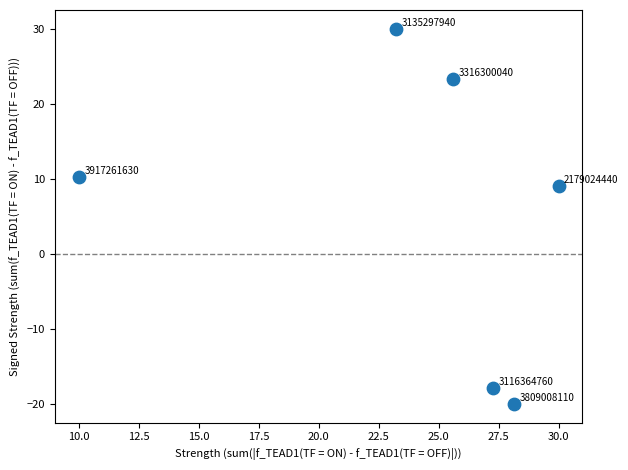

What Y value in the scatter plot is closest to 5?

9.1